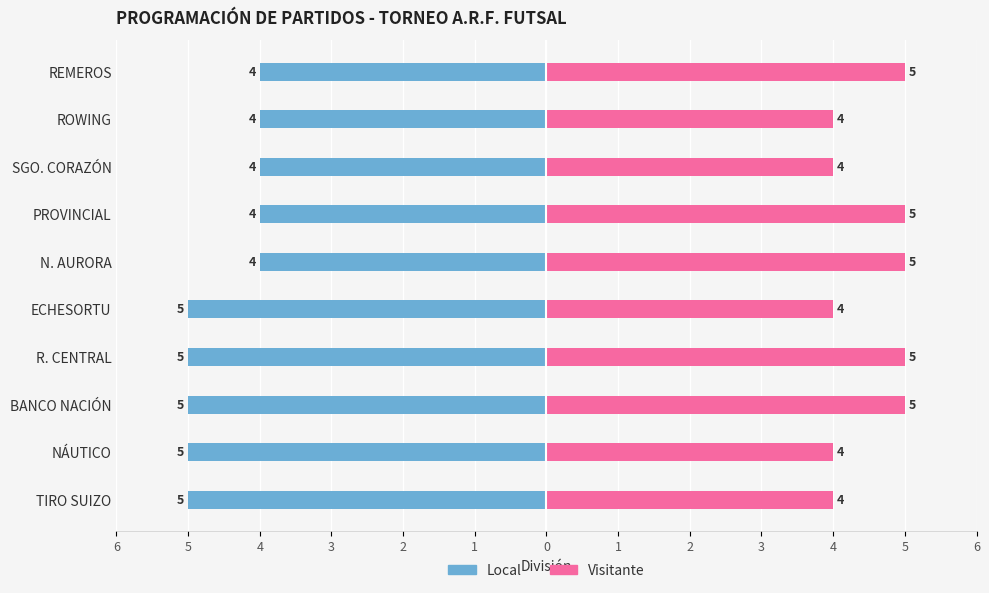

Which series has the largest total across all categories?

Visitante